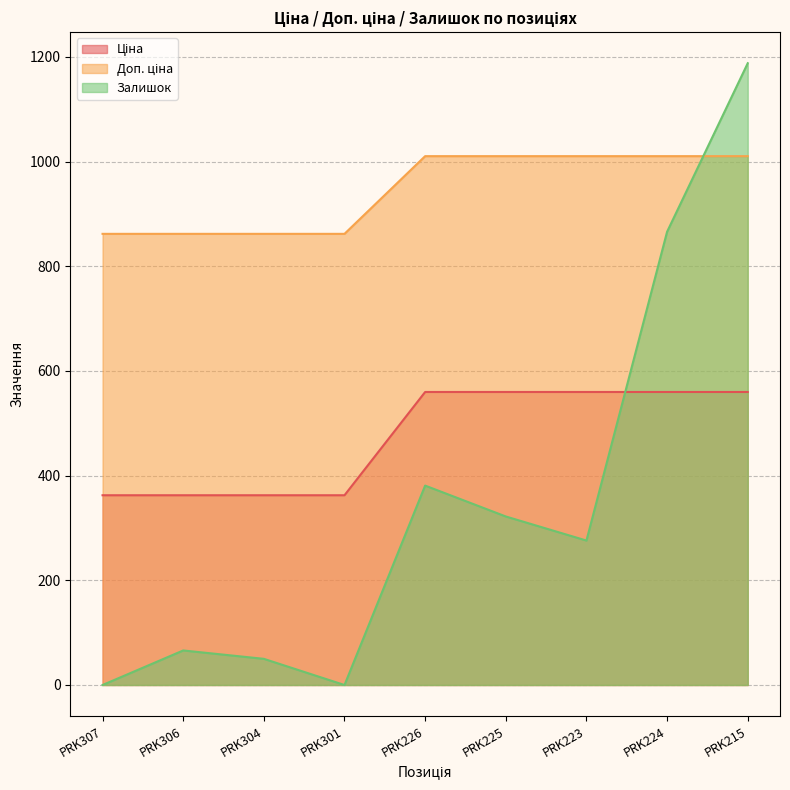

After their last crossing, which series has the higher values: Ціна or Залишок?

Залишок